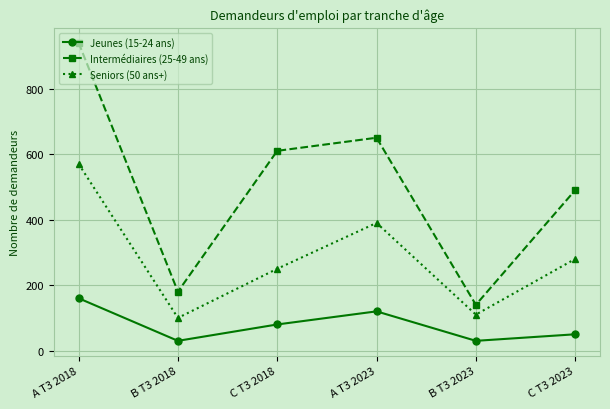

Which series has the largest range (max minus min)?

Intermédiaires (25-49 ans)